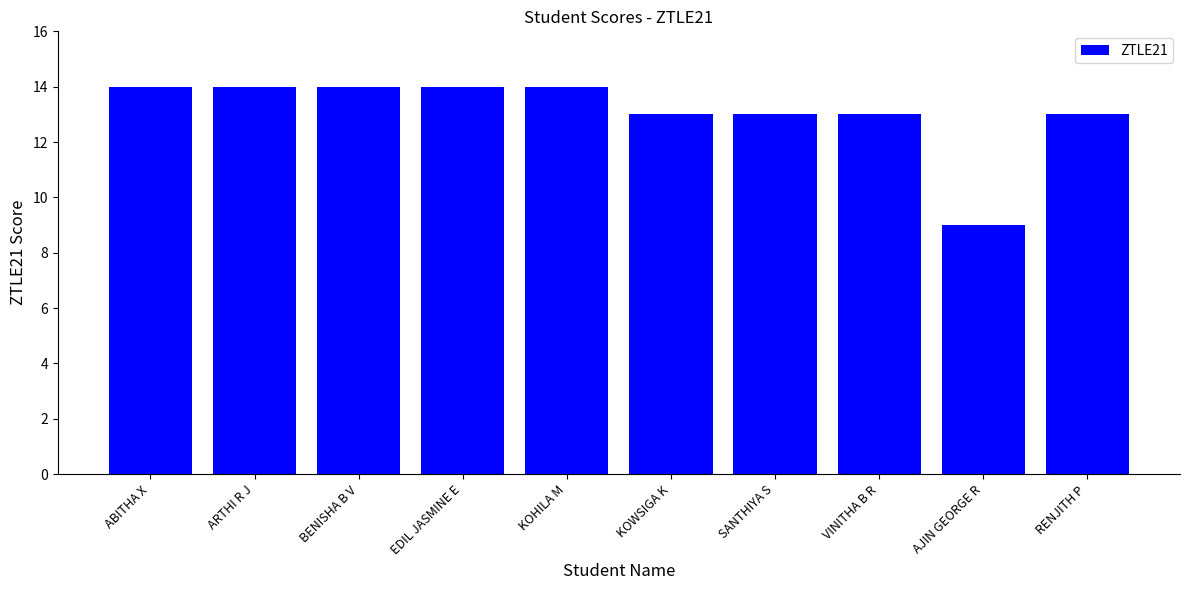

What is the difference between the maximum and minimum values?

5